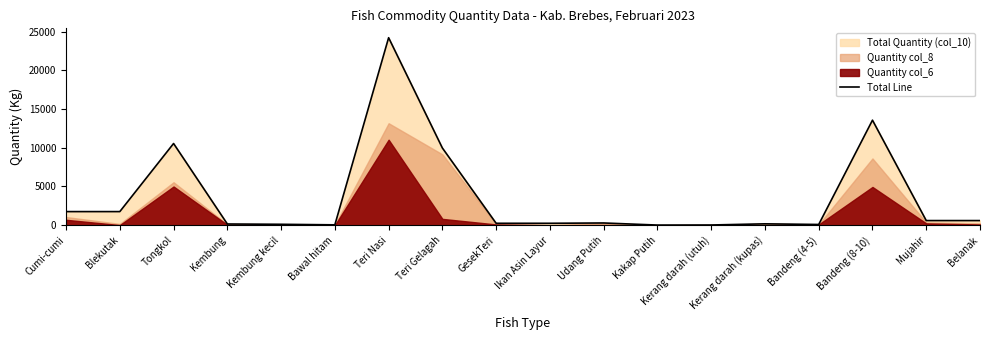

Between Bandeng (8-10) and Kembung kecil, which is larger?

Bandeng (8-10)